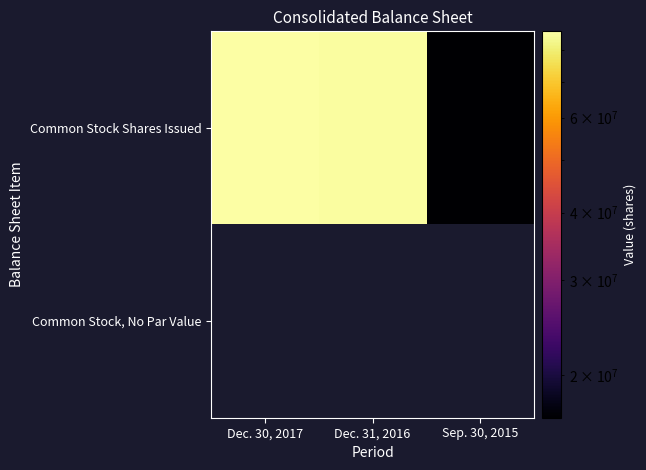

Which category has the lowest value across all series?

Dec. 30, 2017